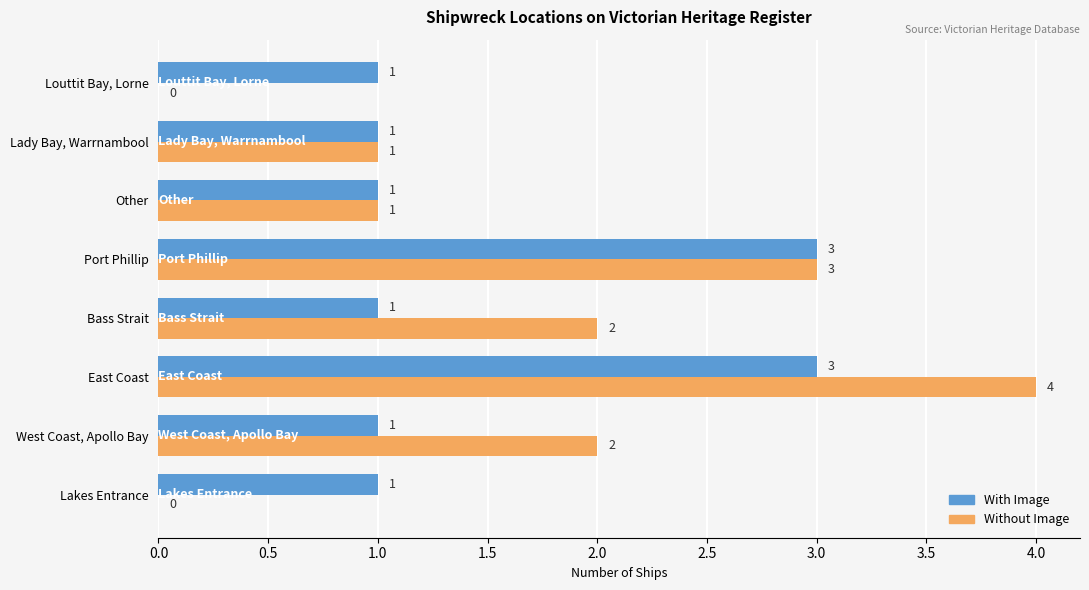

What is the maximum value for With Image?

3